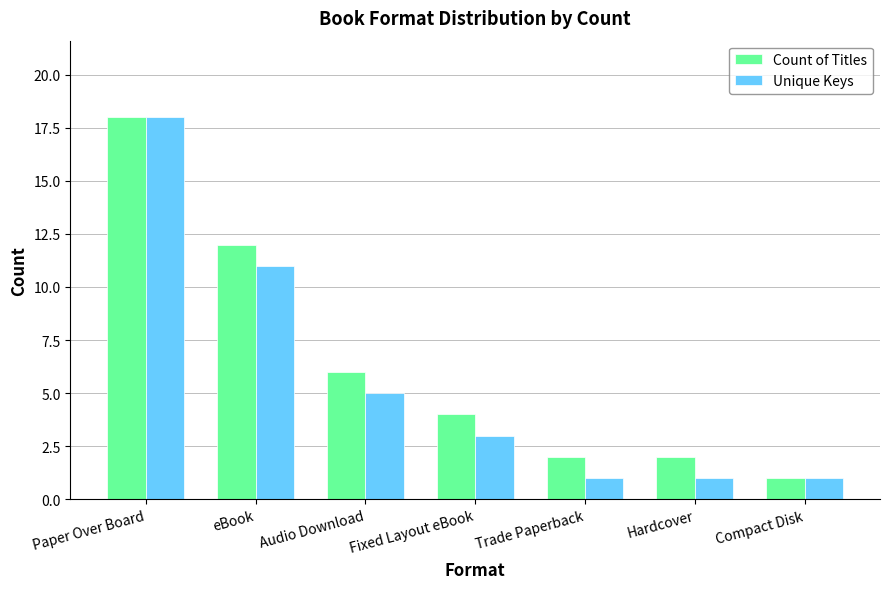

What is the sum of the Unique Keys values at Fixed Layout eBook and Audio Download?

8